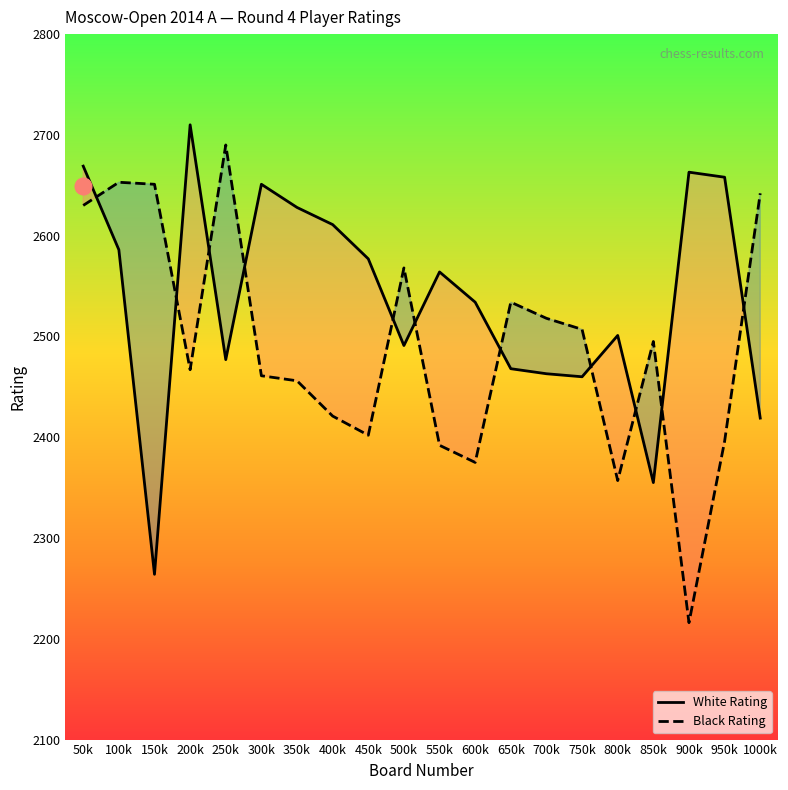

Between 700k and 600k, which is larger?

600k